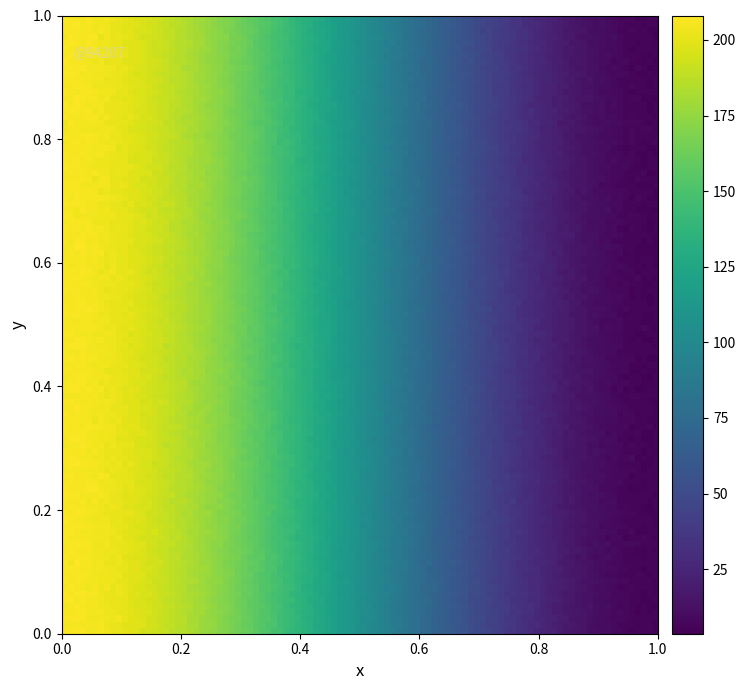

How many data points does each series have?

2